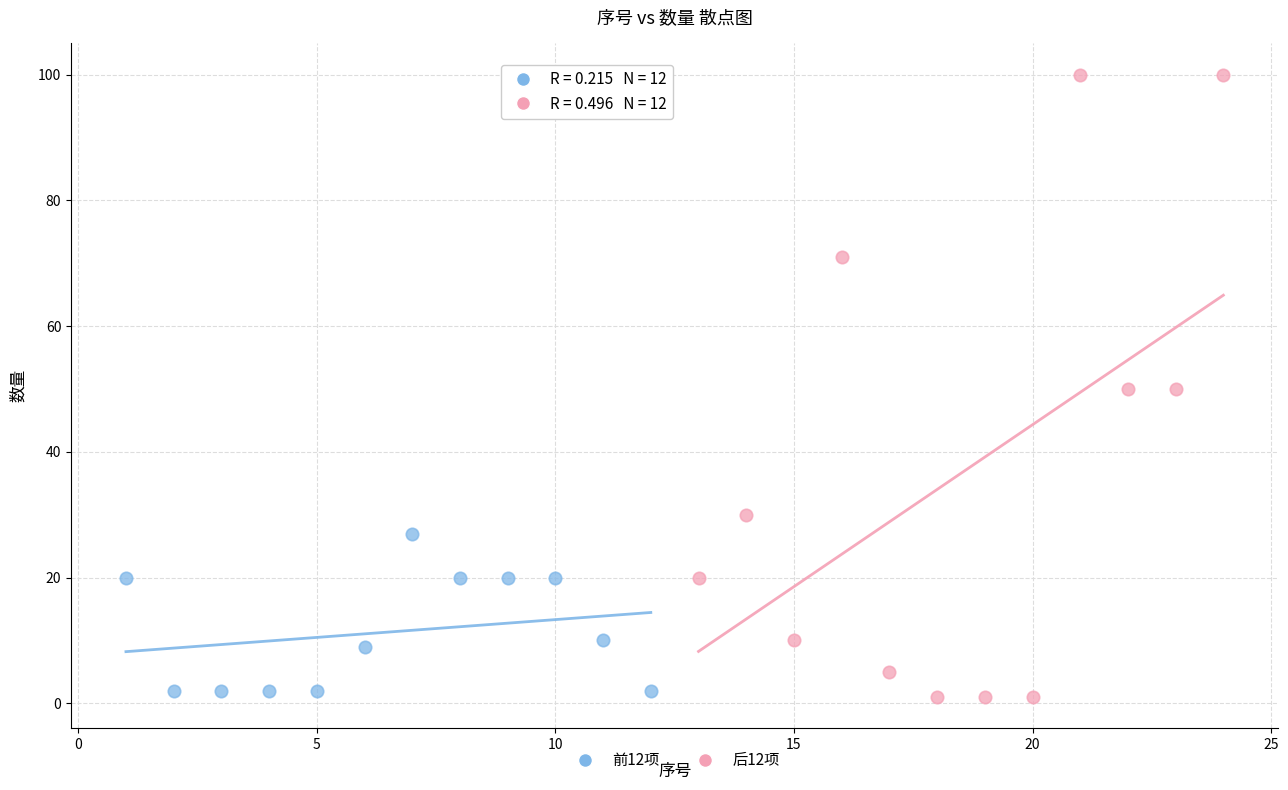

Which series has the widest spread of Y values?

后12项